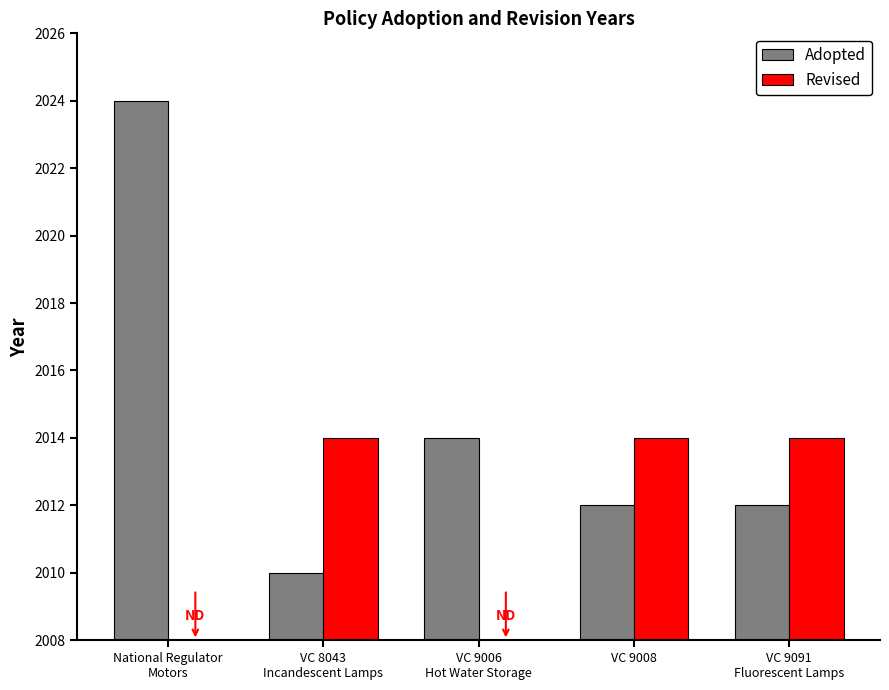

Is the value of Revised at VC 9091
Fluorescent Lamps greater than the value of Adopted at VC 8043
Incandescent Lamps?

Yes